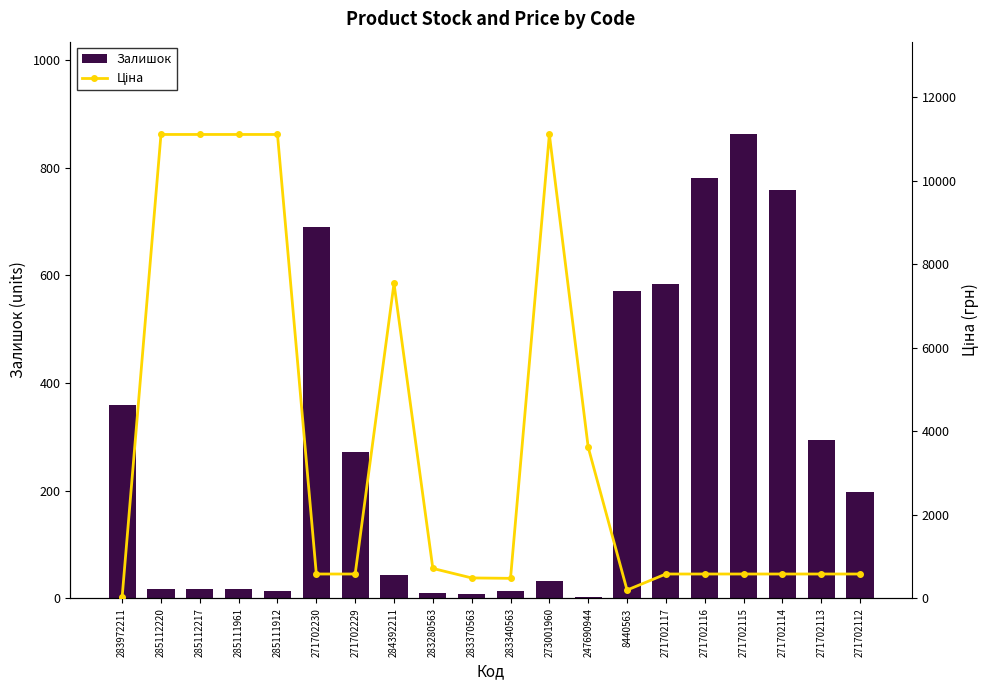

What is the value of the Залишок bar at the 3rd from the left?

17.0